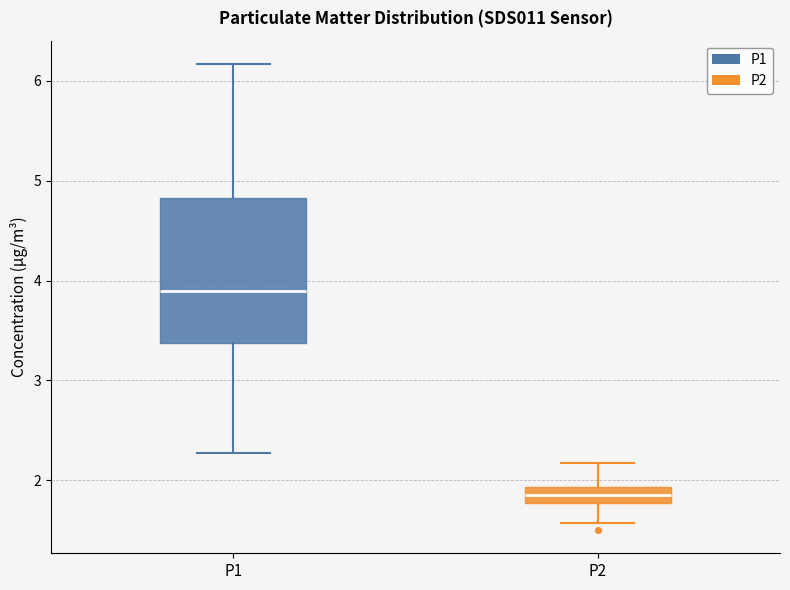

Which box is the tallest, from its lower edge to its upper edge?

P1